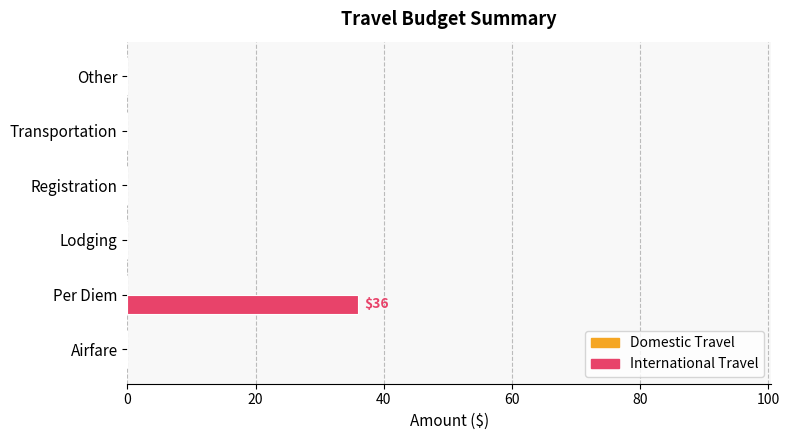

The value at Transportation is 0. True or false?

True